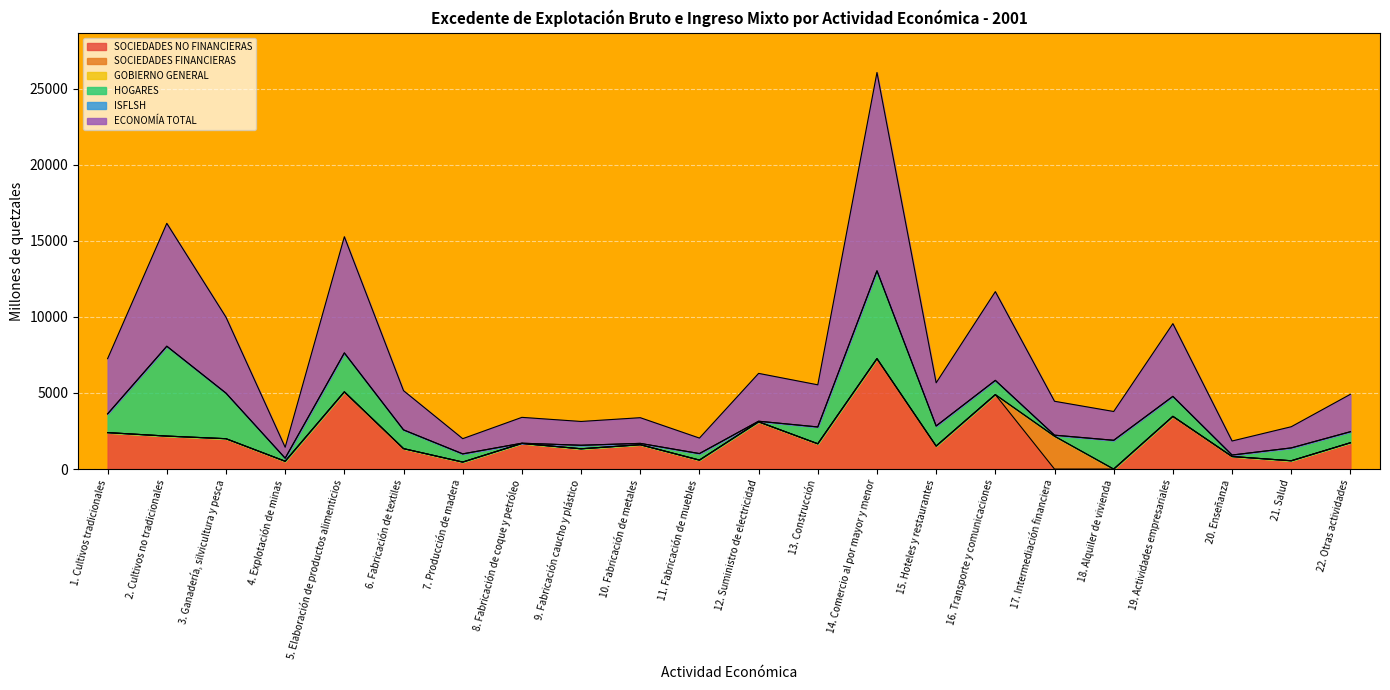

How many series are shown in this chart?

6